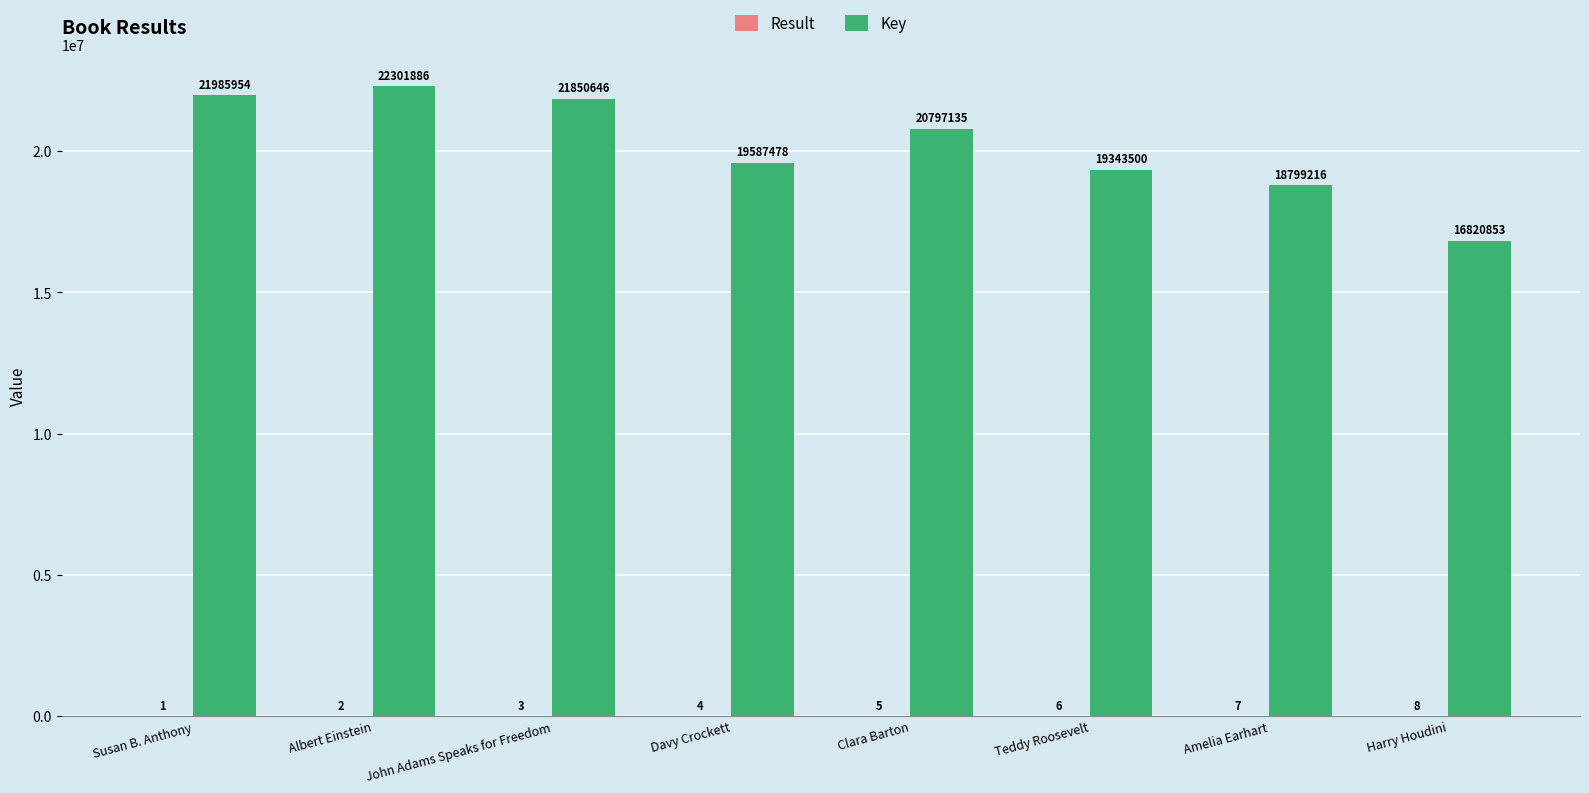

At which category is the sum across all series the highest?

Albert Einstein